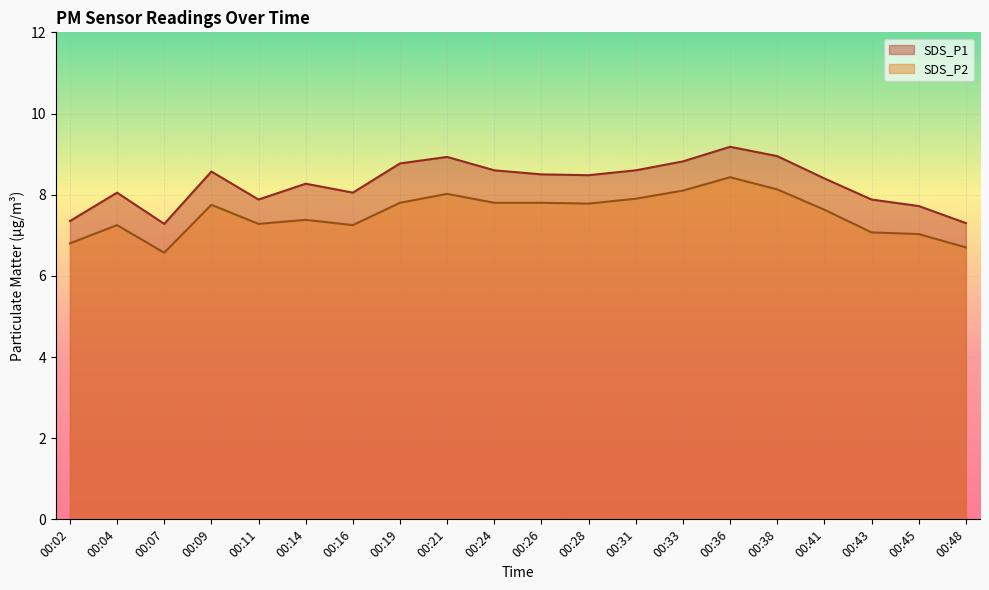

True or false: SDS_P1 has more than 0 points higher than both neighbors.

True